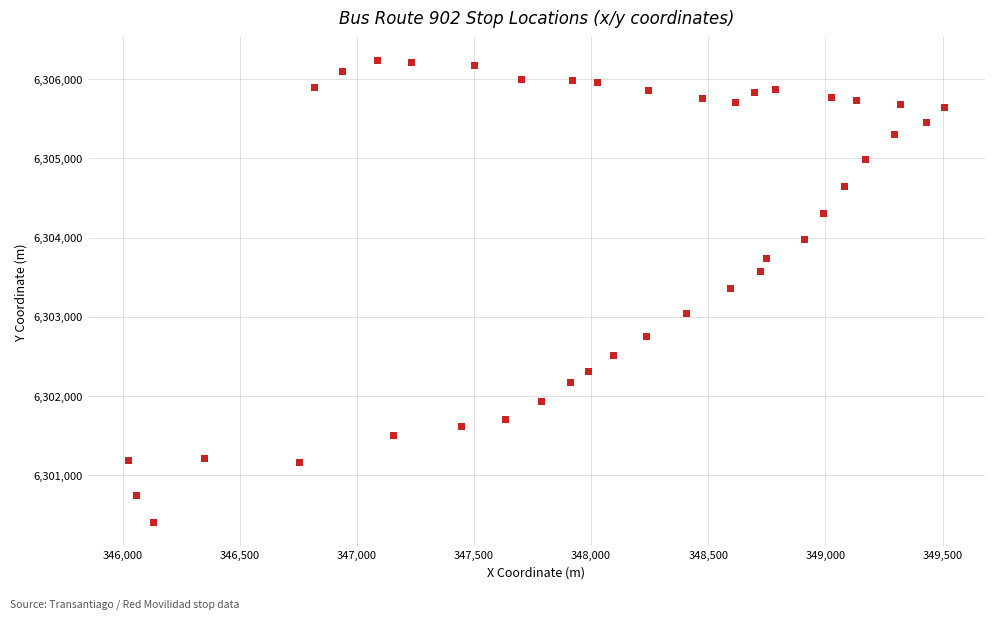

What is the range of Y values (max minus min)?

5833.9